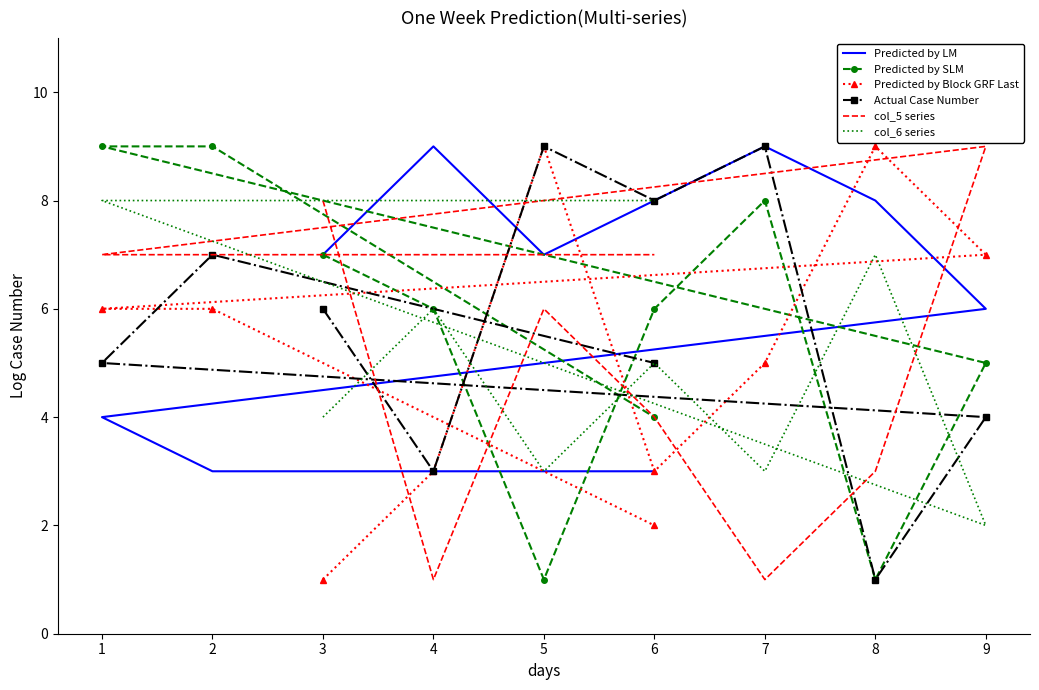

Rank the series by their maximum value, from highest to lowest.

Predicted by LM, Predicted by SLM, Predicted by Block GRF Last, Actual Case Number, col_5 series, col_6 series